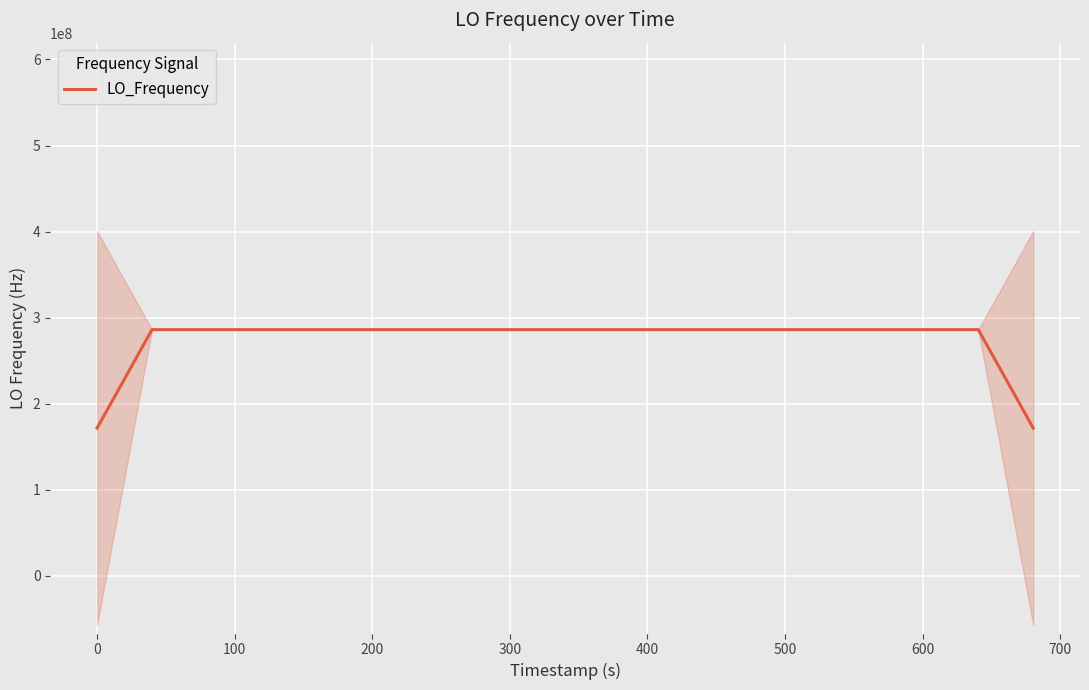

What is the maximum value for LO_Frequency?

286047000.5